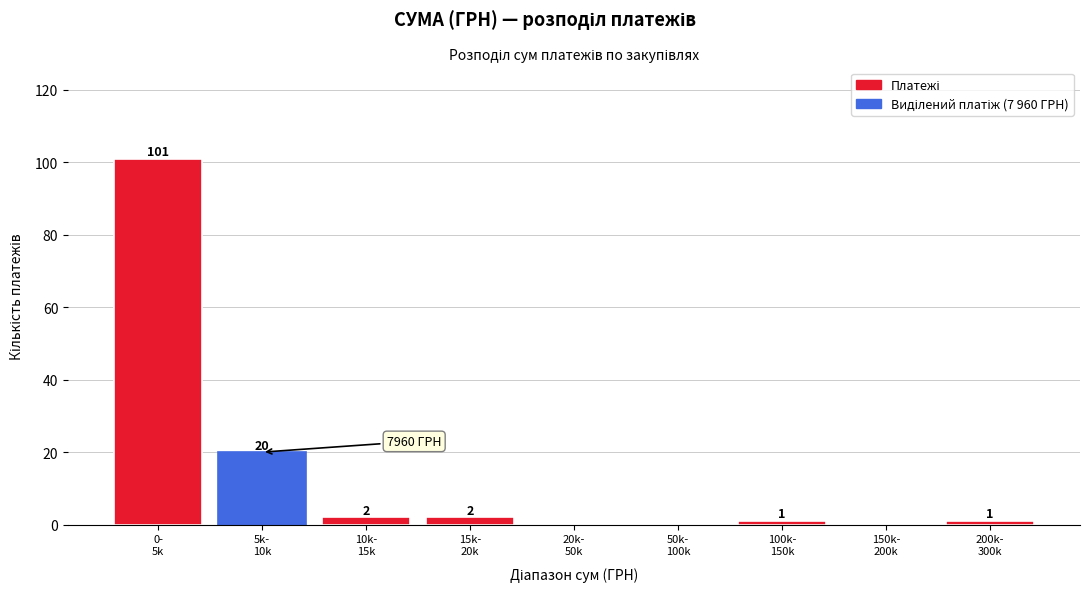

What is the sum of all values?

127